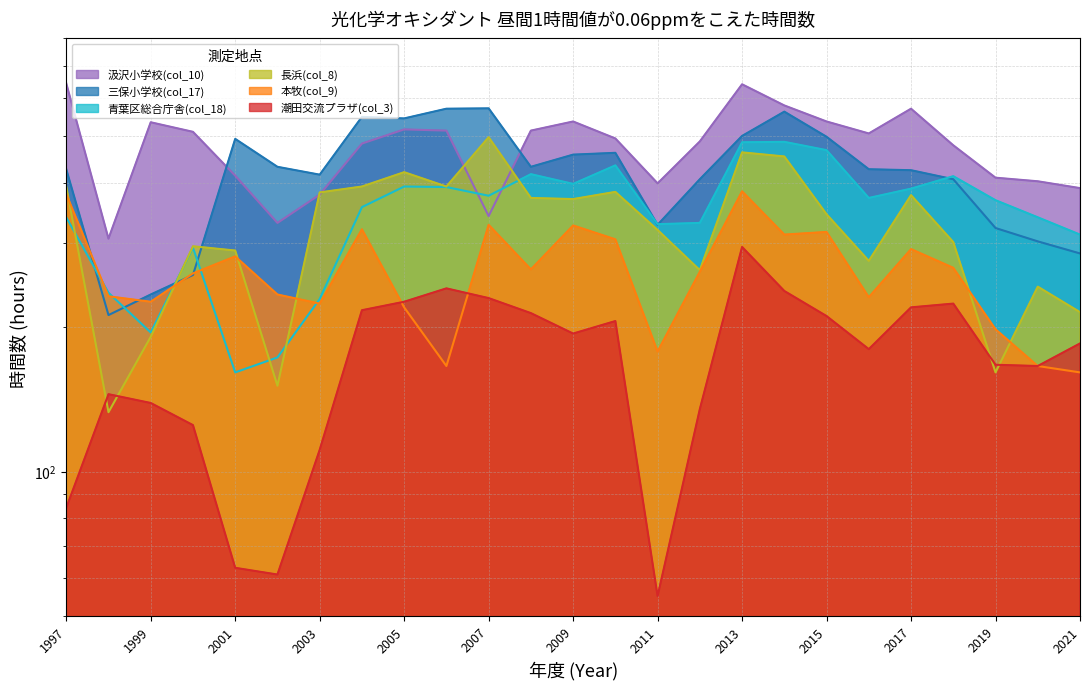

At which category is the sum across all series the highest?

2013